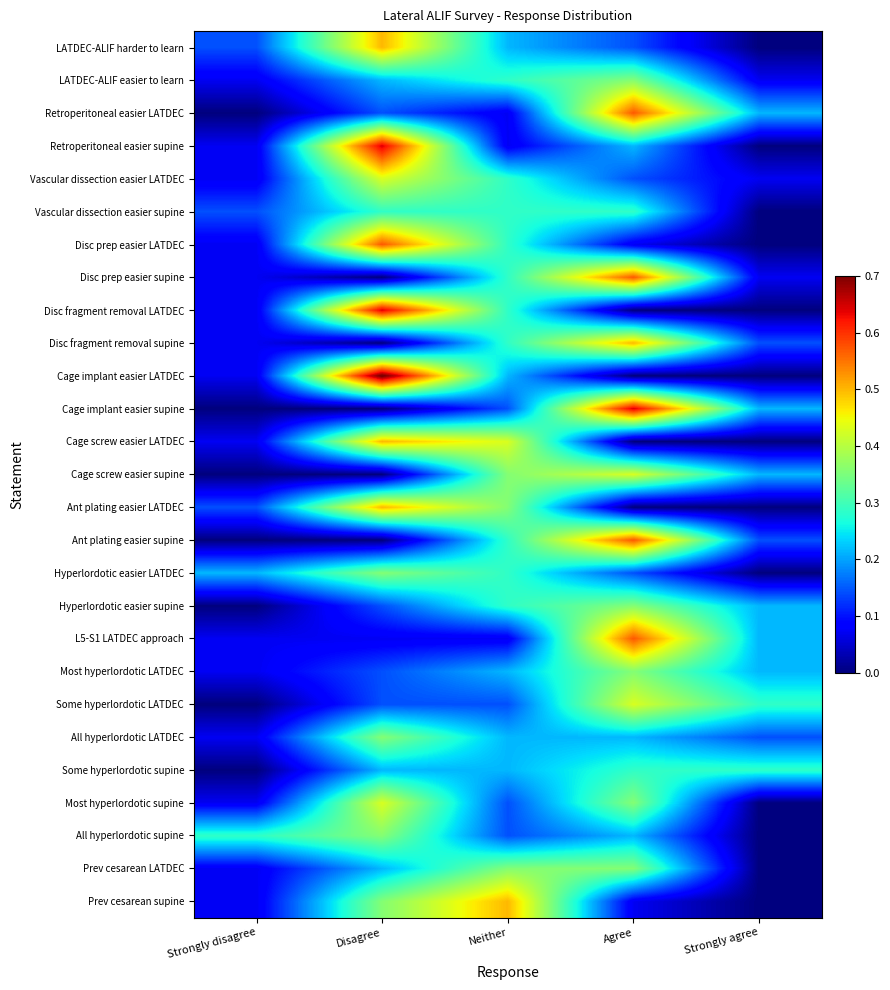

Which series changed the most between Strongly disagree and Agree?

Cage implant easier supine